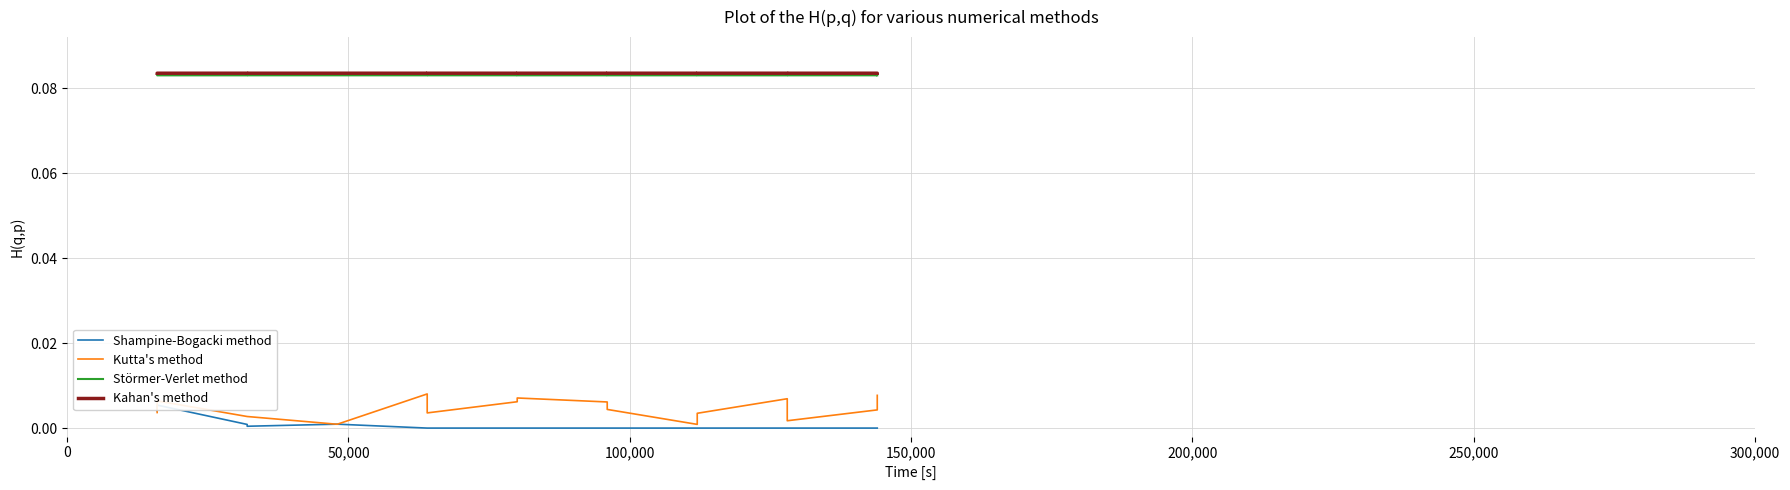

What is the maximum value for Kahan's method?

0.1